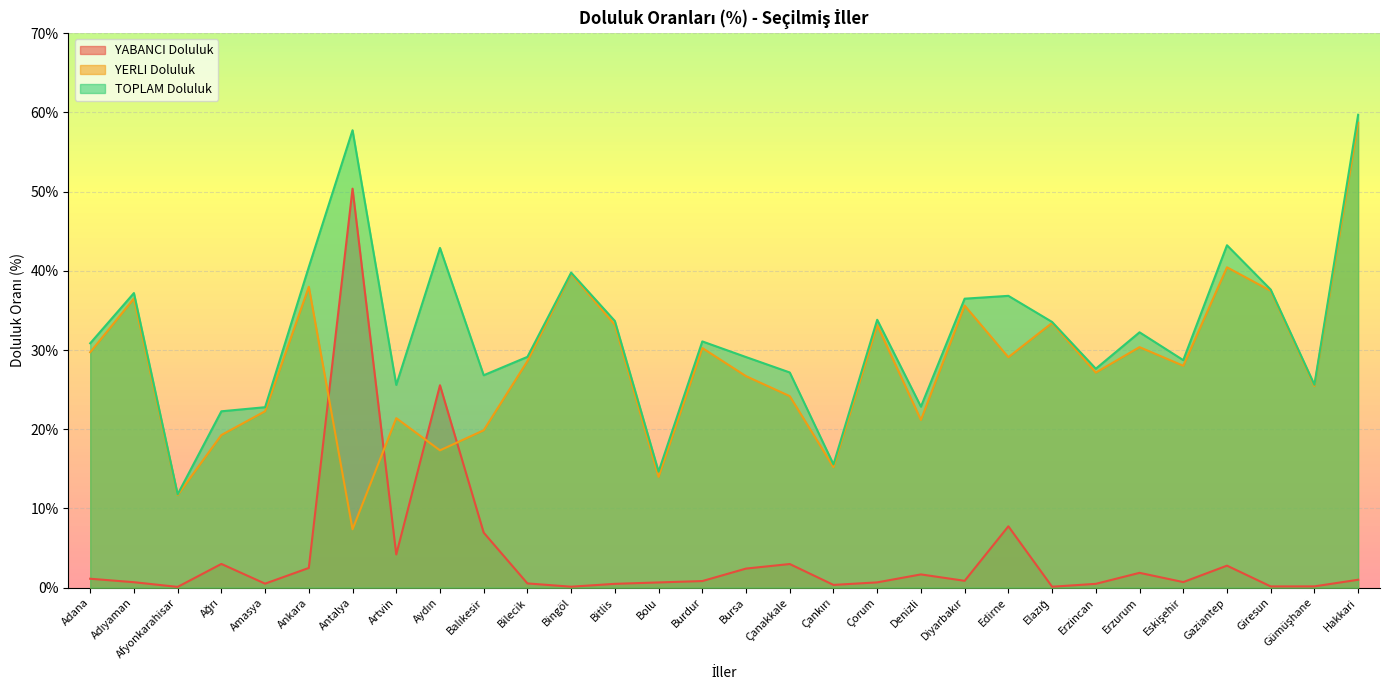

Read the YERLI Doluluk value at Erzincan.

27.2